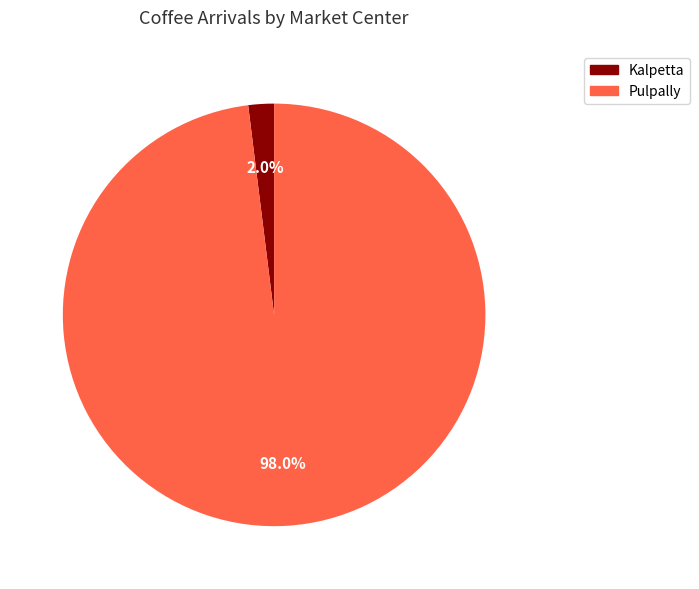

True or false: Kalpetta accounts for 11% of the total.

False